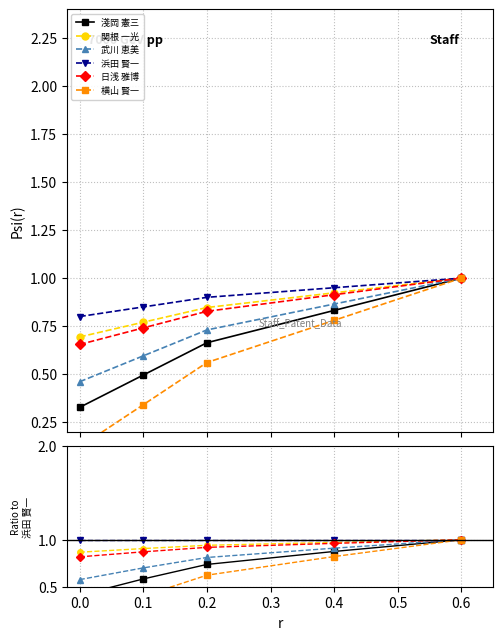

What is the difference between the 関根 一光 values at 0.6 and 0.1?

0.1